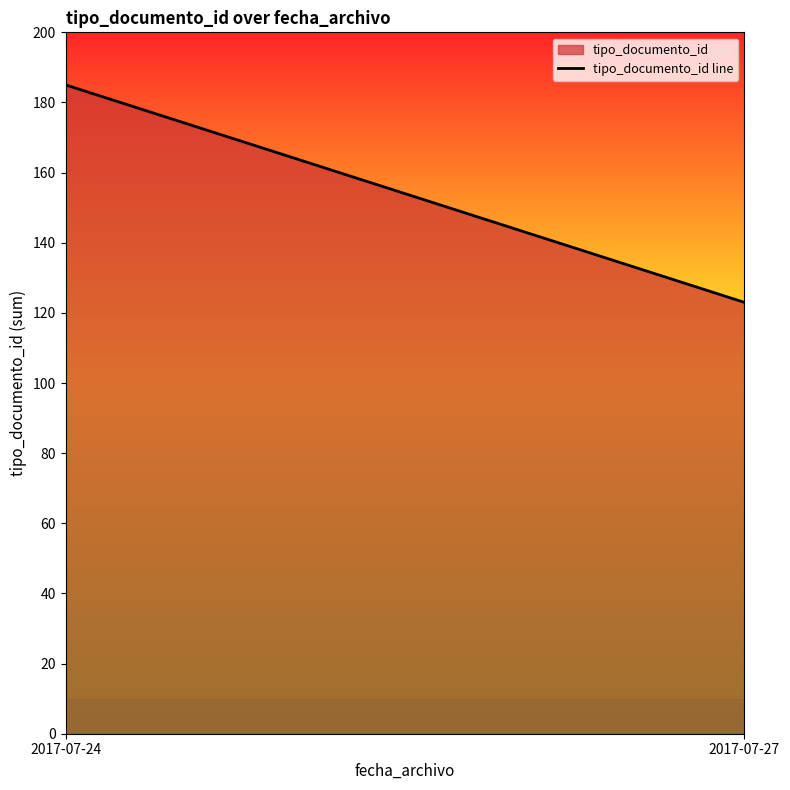

Reading left to right, list all the values displayed in this chart.

2017-07-24=185	2017-07-27=123